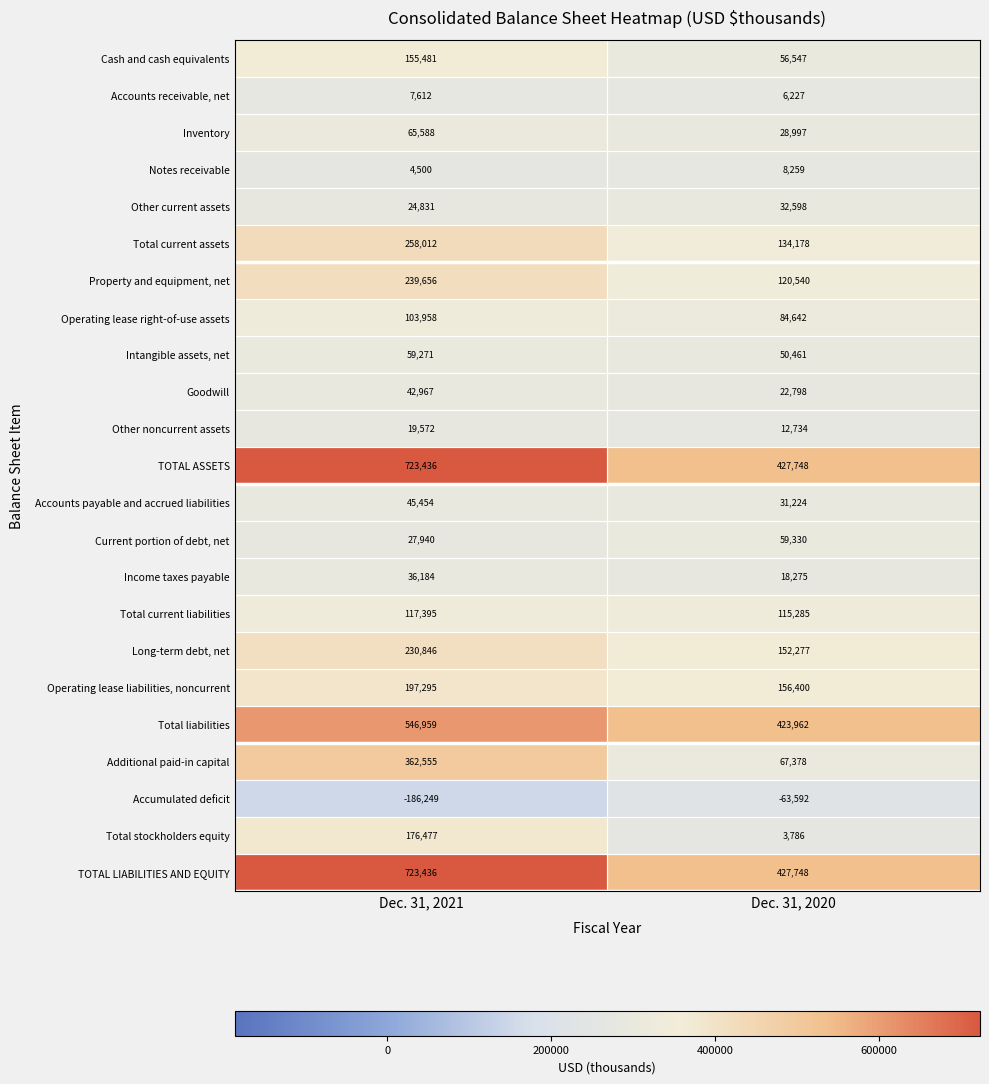

What is the smallest value displayed?

-186249